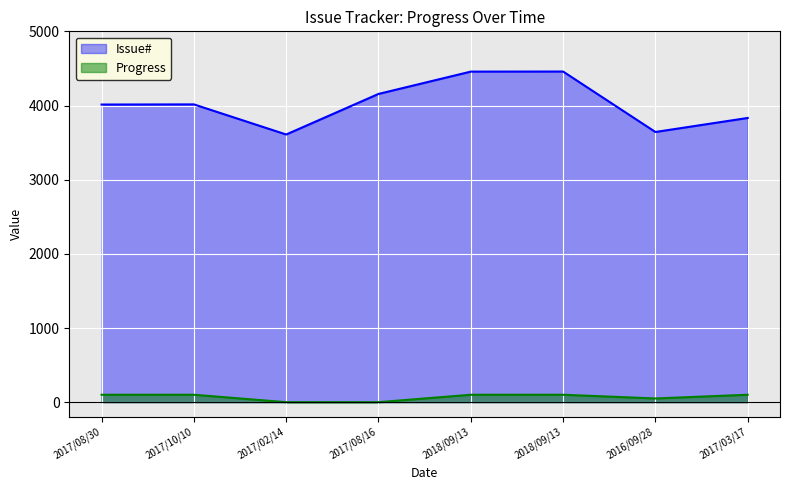

Rank the series by their average value, from highest to lowest.

Issue#, Progress